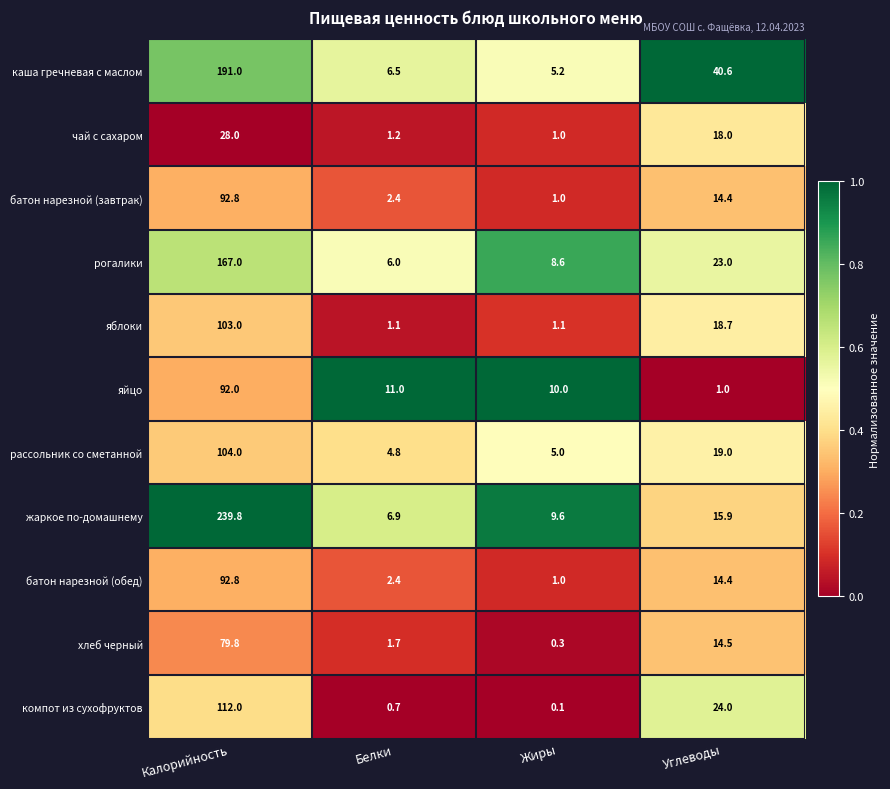

What is the spread (max minus min) of values at Белки?

10.3